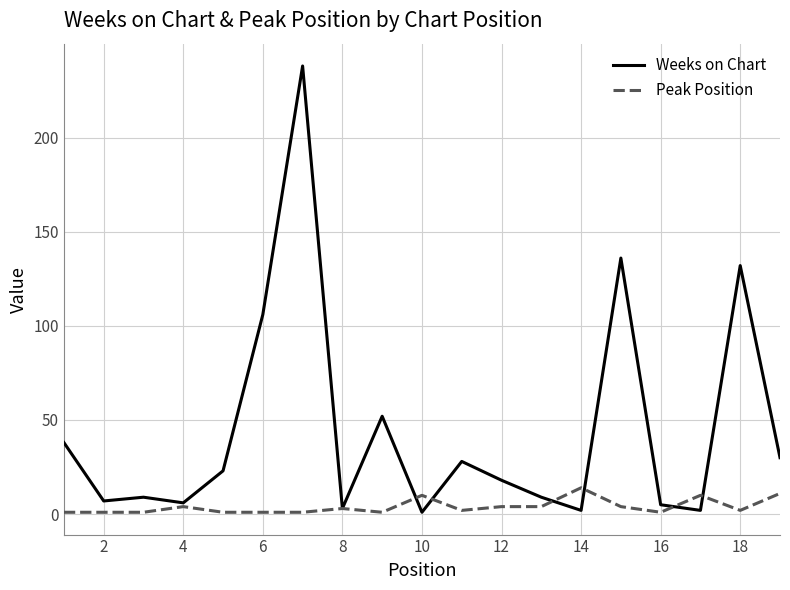

Rank the series by their maximum value, from lowest to highest.

Peak Position, Weeks on Chart